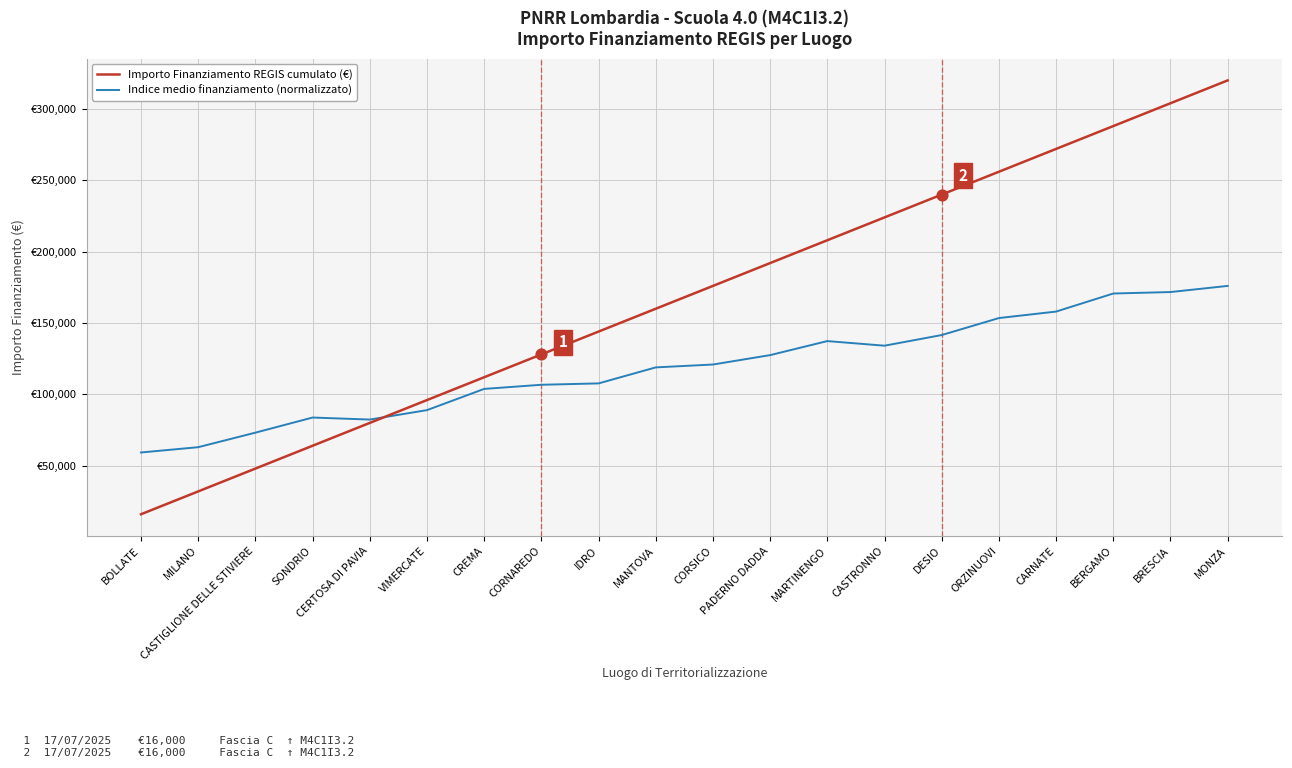

What are all the series names shown in the legend?

Importo Finanziamento REGIS cumulato (€), Indice medio finanziamento (normalizzato)